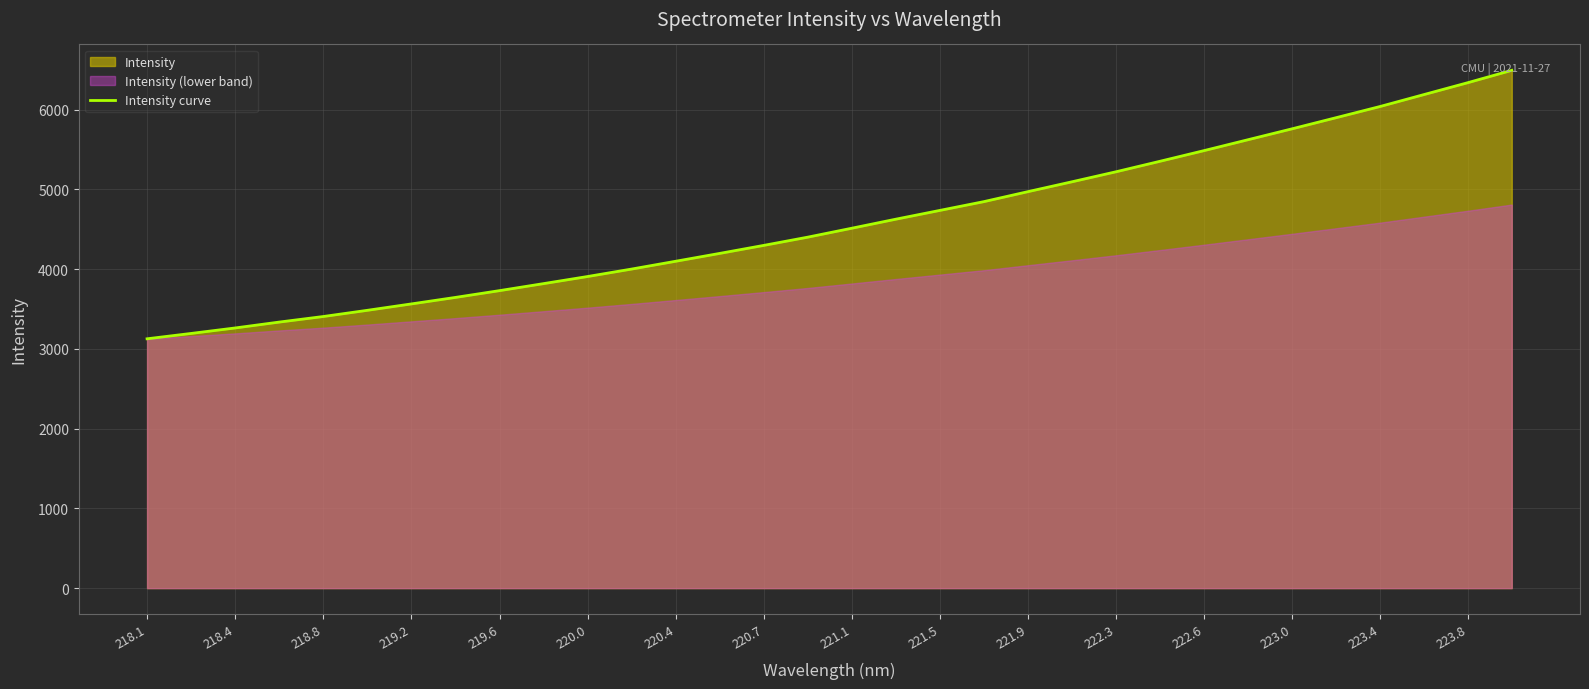

What is the difference between the maximum and minimum values?

3365.9